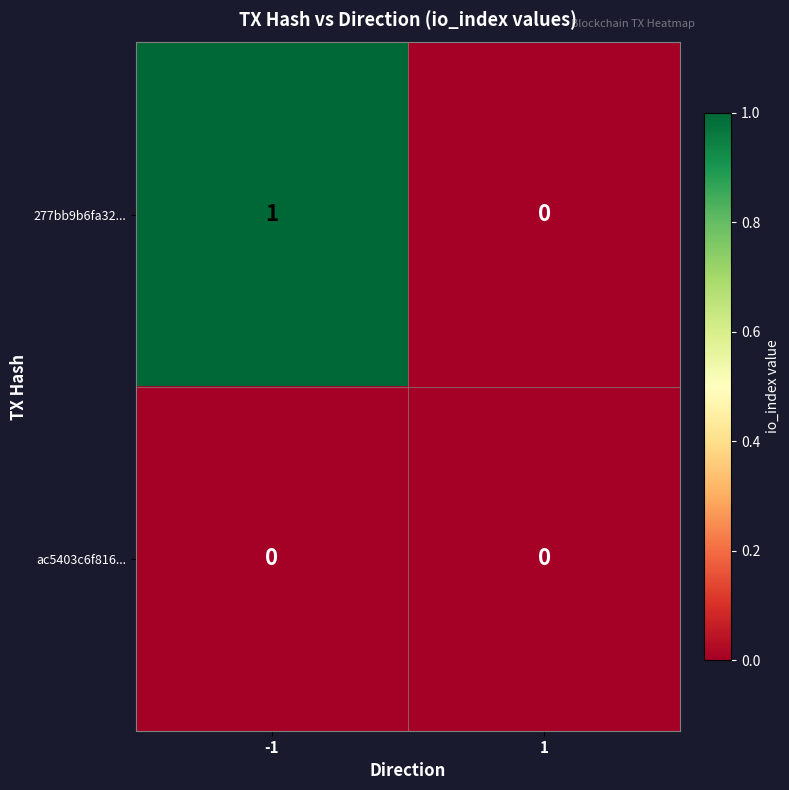

Rank the series by their average value, from highest to lowest.

277bb9b6fa32..., ac5403c6f816...